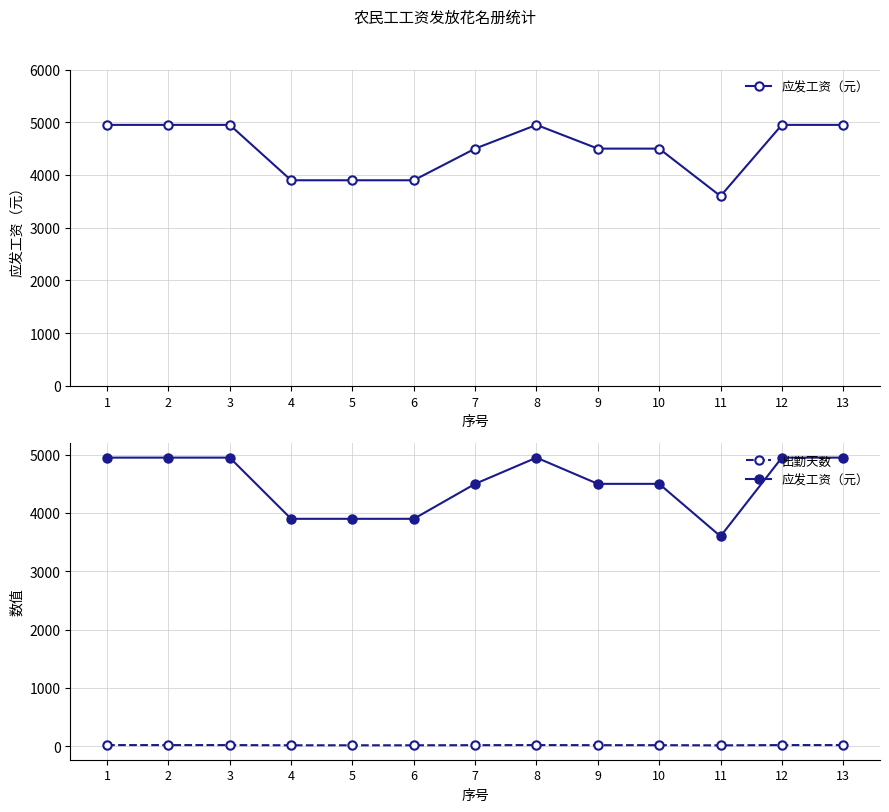

Is the value of 应发工资（元） at 2 greater than the value of 出勤天数 at 5?

Yes